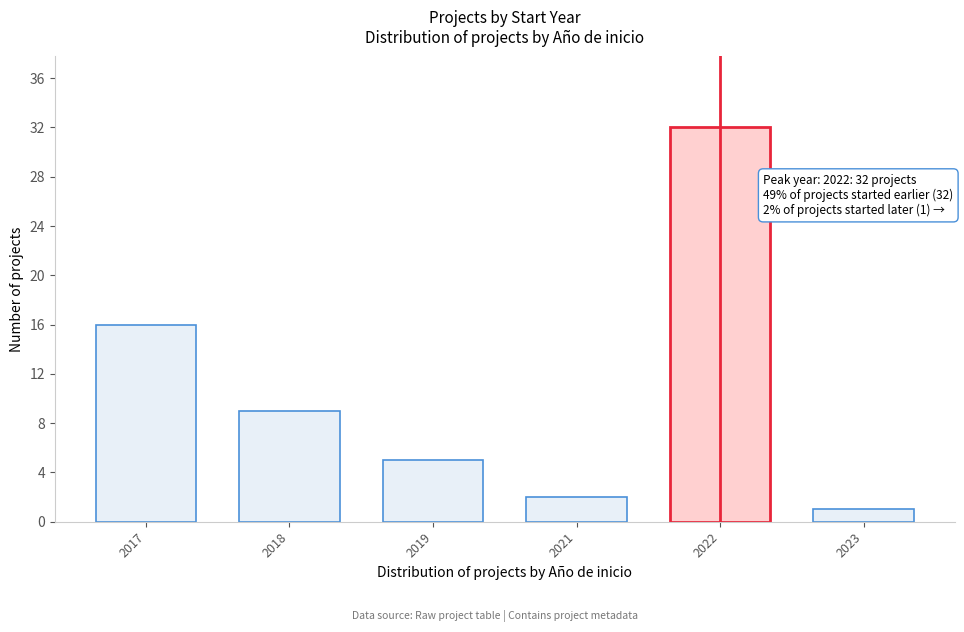

Reading left to right, what are all the values shown in this chart?

2017=16	2018=9	2019=5	2021=2	2022=32	2023=1